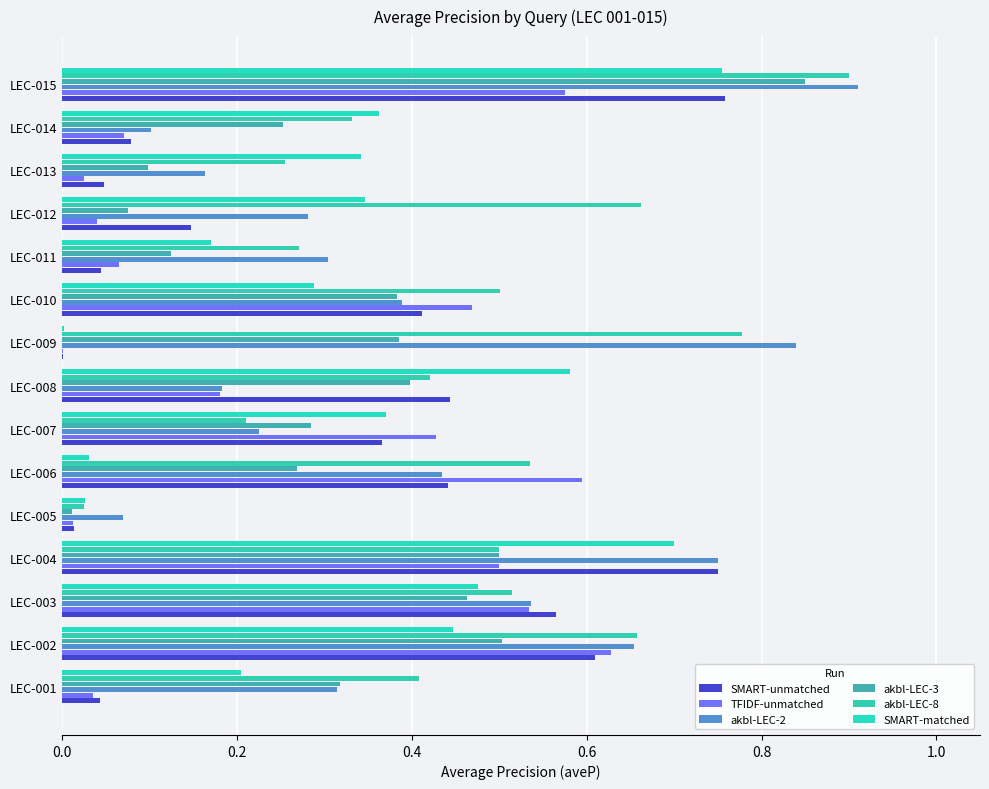

What are all the series names shown in the legend?

SMART-unmatched, TFIDF-unmatched, akbl-LEC-2, akbl-LEC-3, akbl-LEC-8, SMART-matched